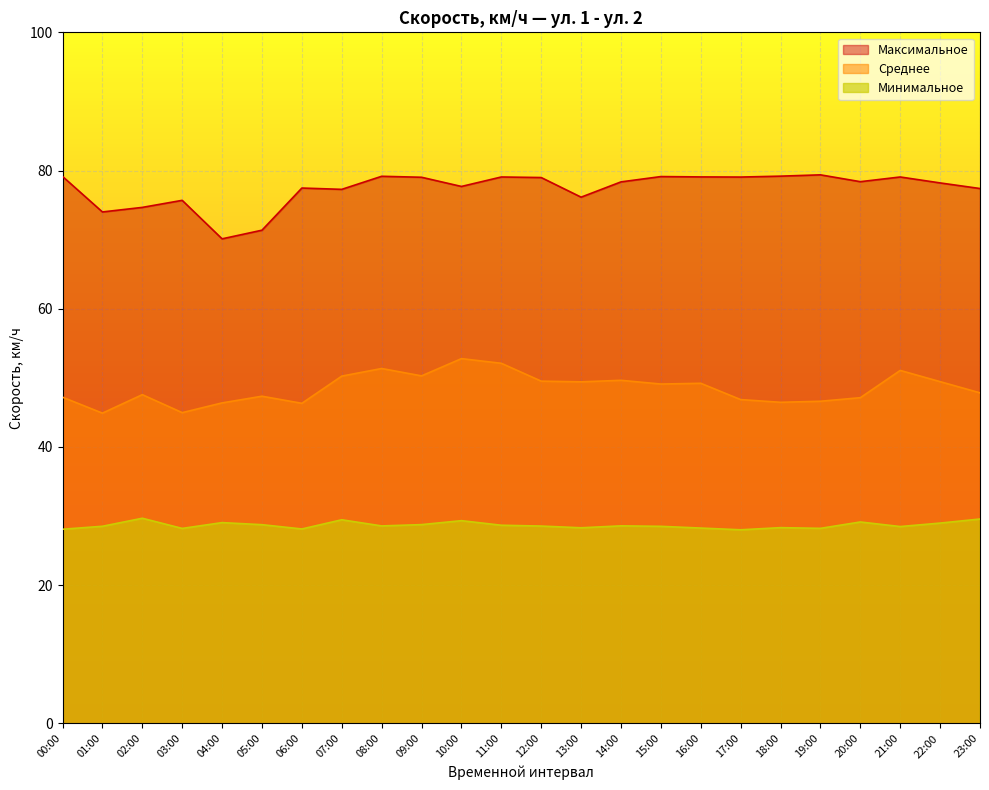

What is the sum of all Среднее values?

1163.9